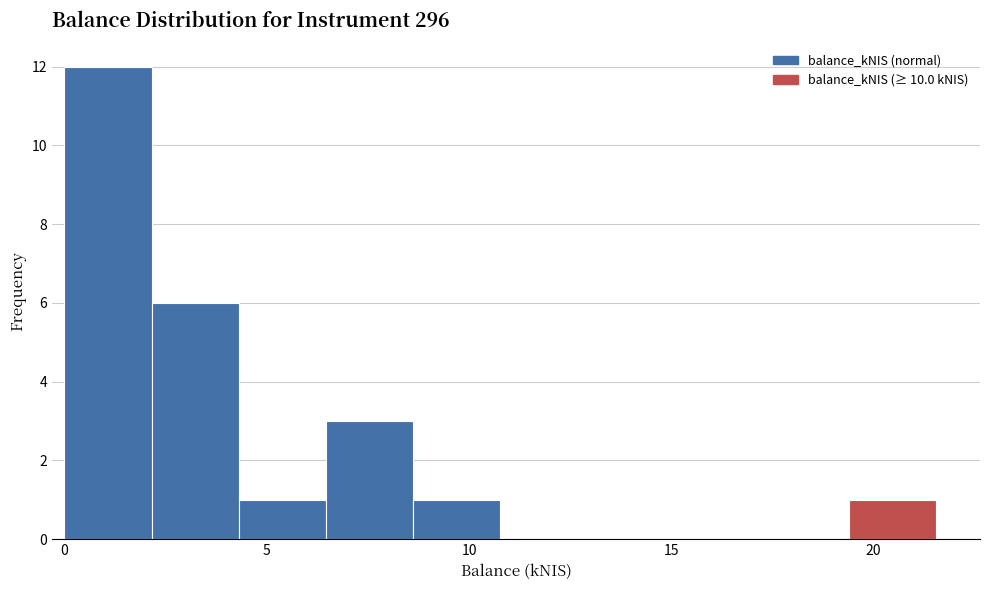

Reading left to right, transcribe this chart: for each bar, give the range it covers on the x-axis and its height. Neither the bar edges nor the heights are printed on the chart, so give them approximately, as read against the axes.

0.0 to 2.0: 12
2.0 to 4.5: 6
4.5 to 6.5: 1
6.5 to 8.5: 3
8.5 to 11.0: 1
11.0 to 13.0: 0
13.0 to 15.0: 0
15.0 to 17.0: 0
17.0 to 19.5: 0
19.5 to 21.5: 1